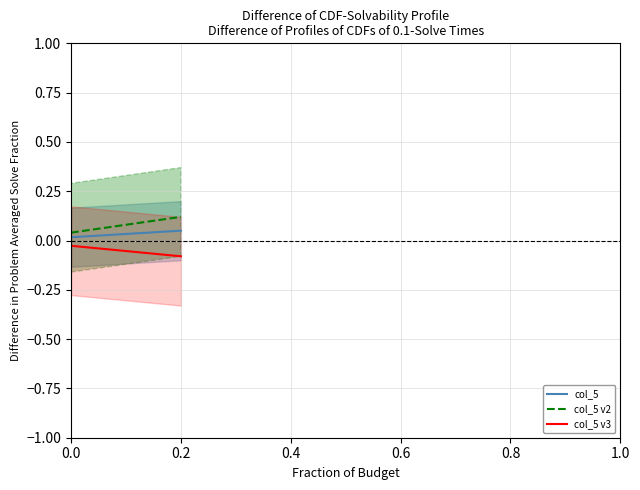

True or false: col_5 has a value of 0.0 at 0.0.

True